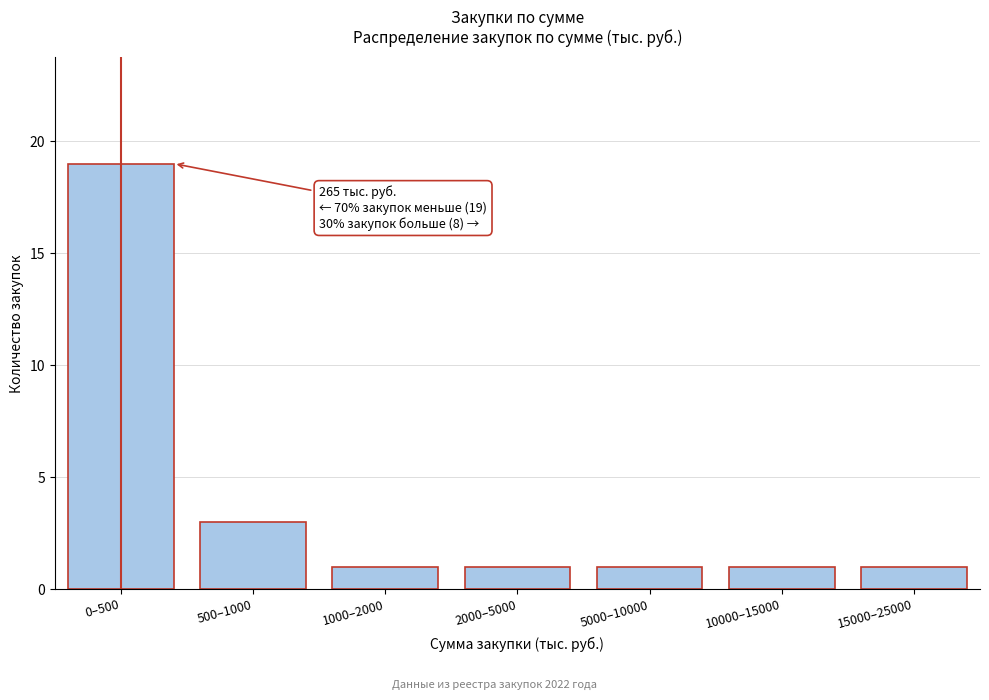

Reading right to left, extract all data points from this chart.

1	1	1	1	1	3	19